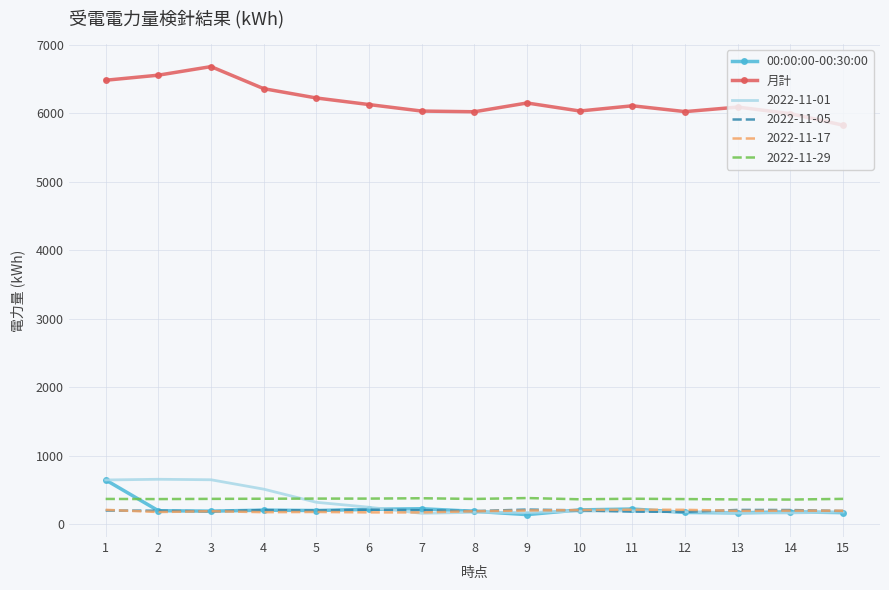

True or false: 月計 and 00:00:00-00:30:00 intersect in this chart.

False